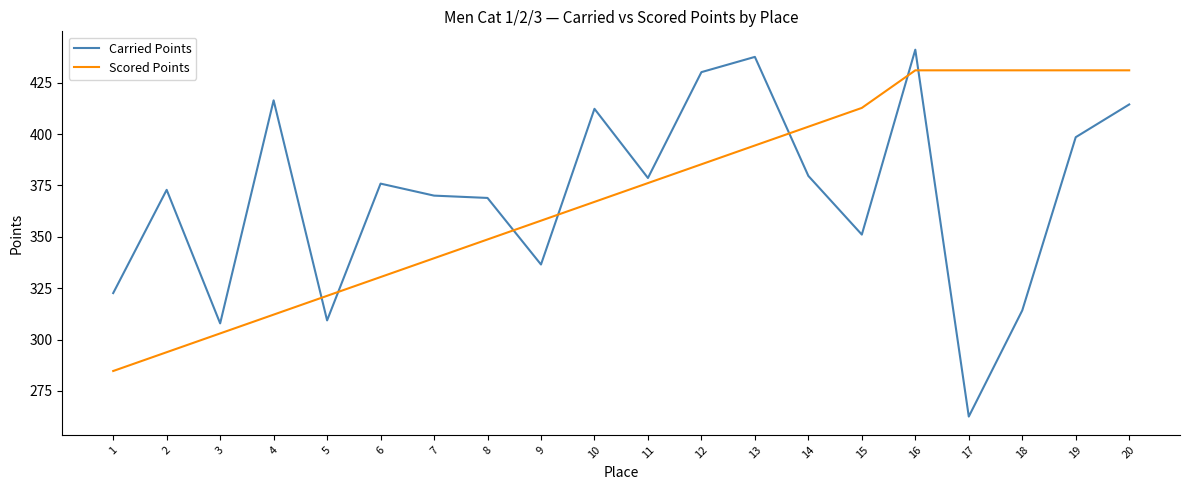

What is the smallest value displayed?

262.5